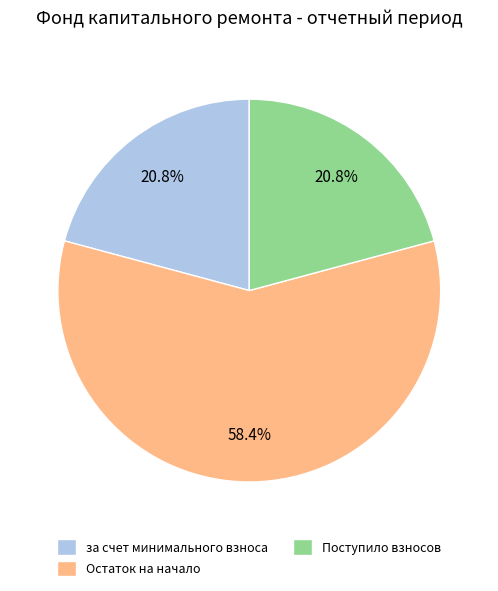

What is the total percentage of за счет минимального взноса and Остаток на начало?

79.2%